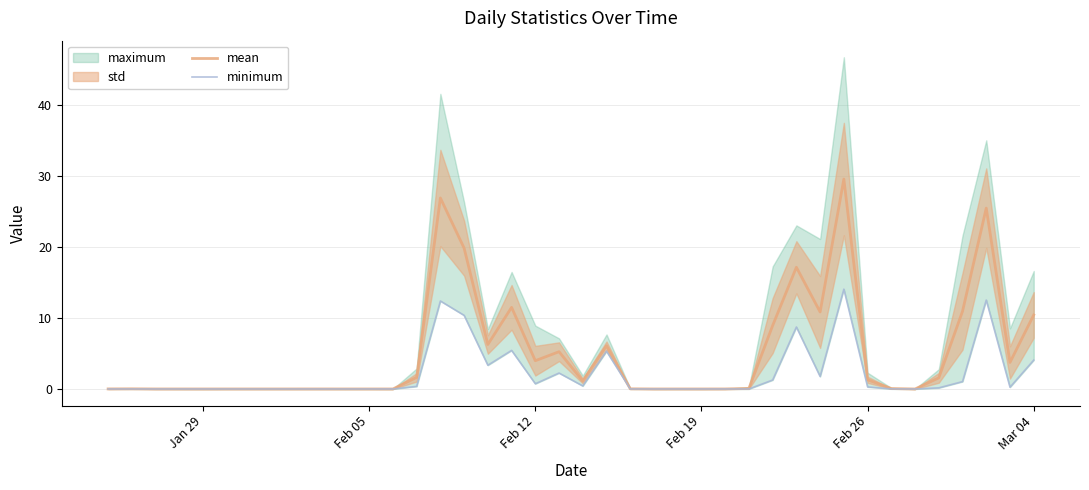

Reading left to right, extract all data points from this chart.

mean: 0.0	0.0	0.0	0.0	0.0	0.0	0.0	0.0	0.0	0.0	0.0	0.0	0.0	1.6	26.9	19.9	6.3	11.5	4.0	5.3	1.1	6.1	0.0	0.0	0.0	0.0	0.0	0.1	8.9	17.2	10.9	29.6	1.3	0.1	0.0	1.6	11.0	25.5	3.7	10.4
minimum: 0.0	0.0	0.0	0.0	0.0	0.0	0.0	0.0	0.0	0.0	0.0	0.0	0.0	0.4	12.4	10.4	3.4	5.4	0.7	2.3	0.4	5.3	0.0	0.0	0.0	0.0	0.0	0.0	1.3	8.7	1.8	14.1	0.3	0.0	0.0	0.2	1.0	12.5	0.3	4.1